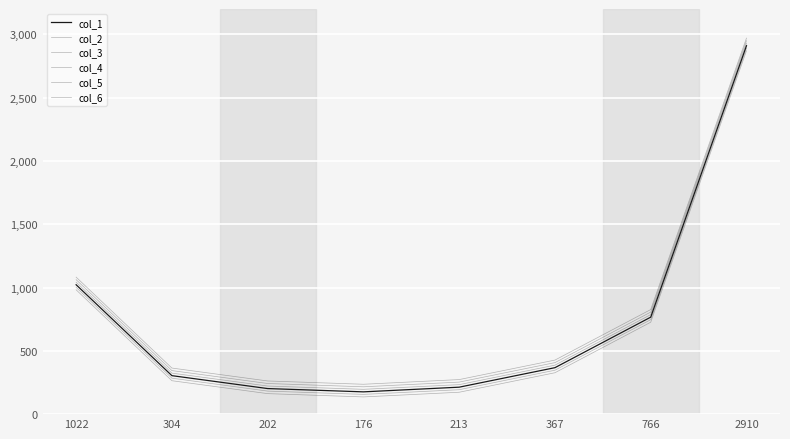

Where is col_5 nearest to the value 1503?

1022